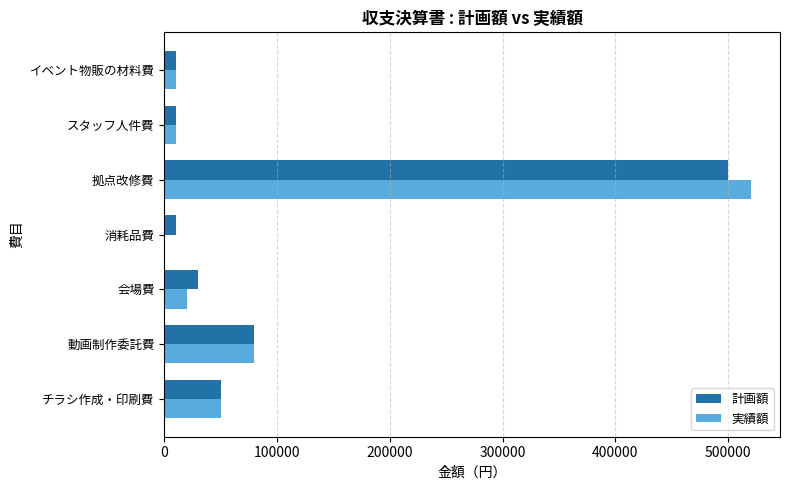

At which category is the sum across all series the highest?

拠点改修費